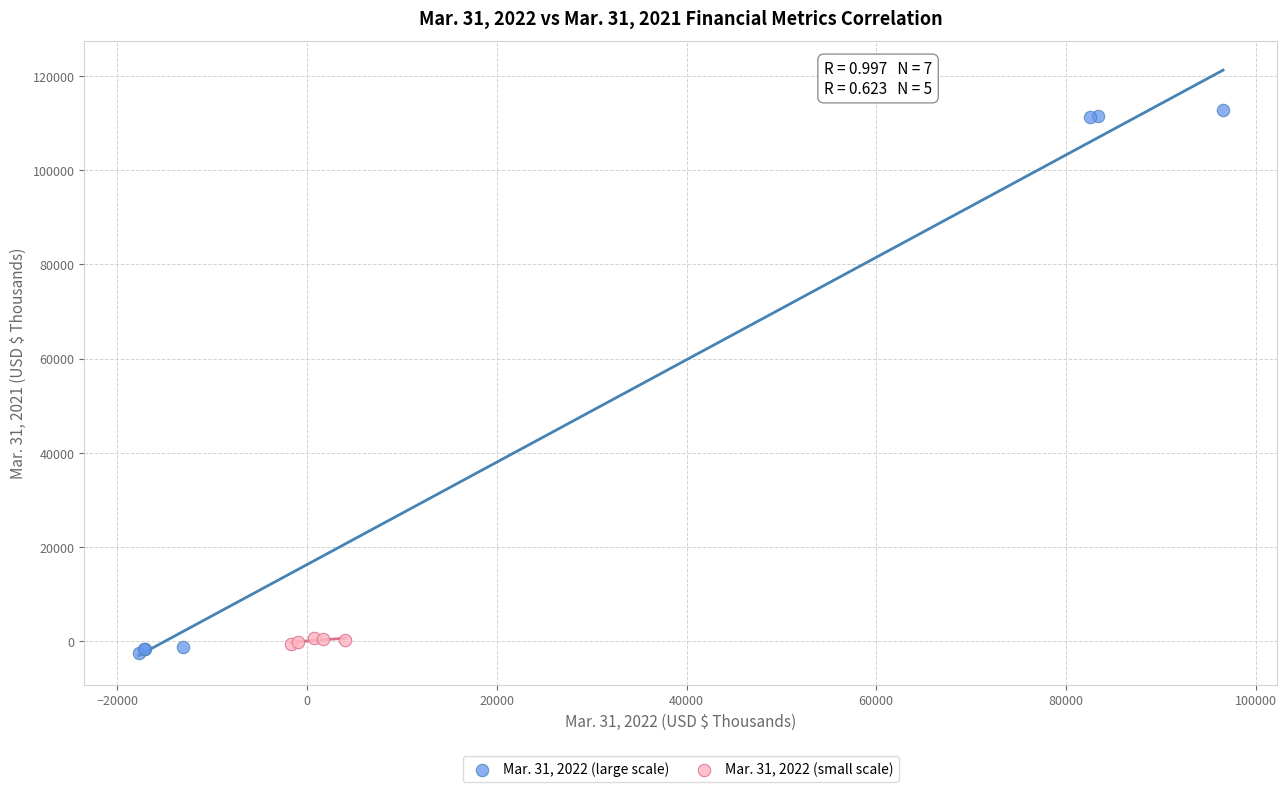

What are all the series names shown in the legend?

Mar. 31, 2022 (large scale), Mar. 31, 2022 (small scale)